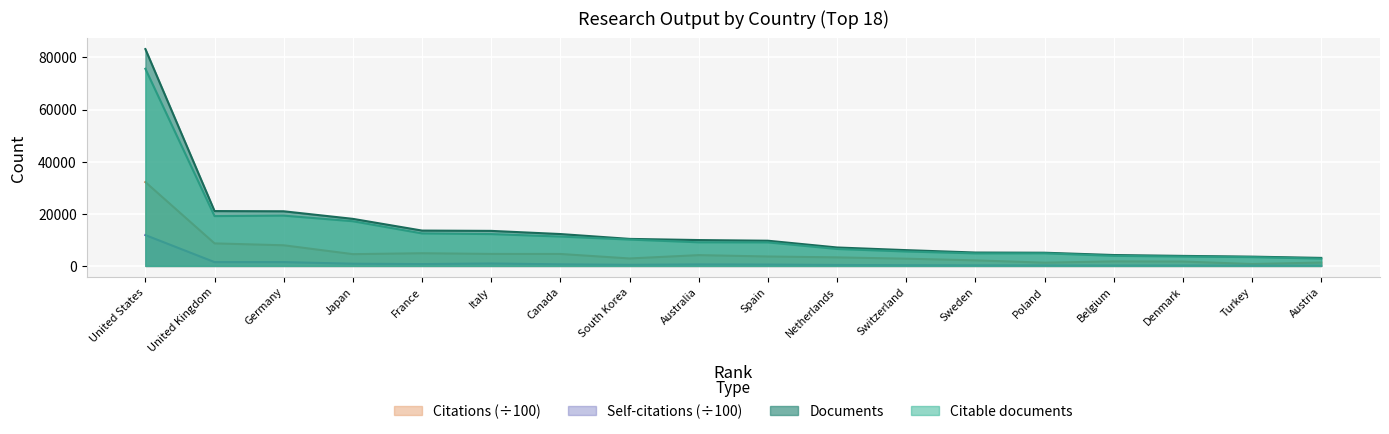

What is the maximum value shown in the chart?

83220.0